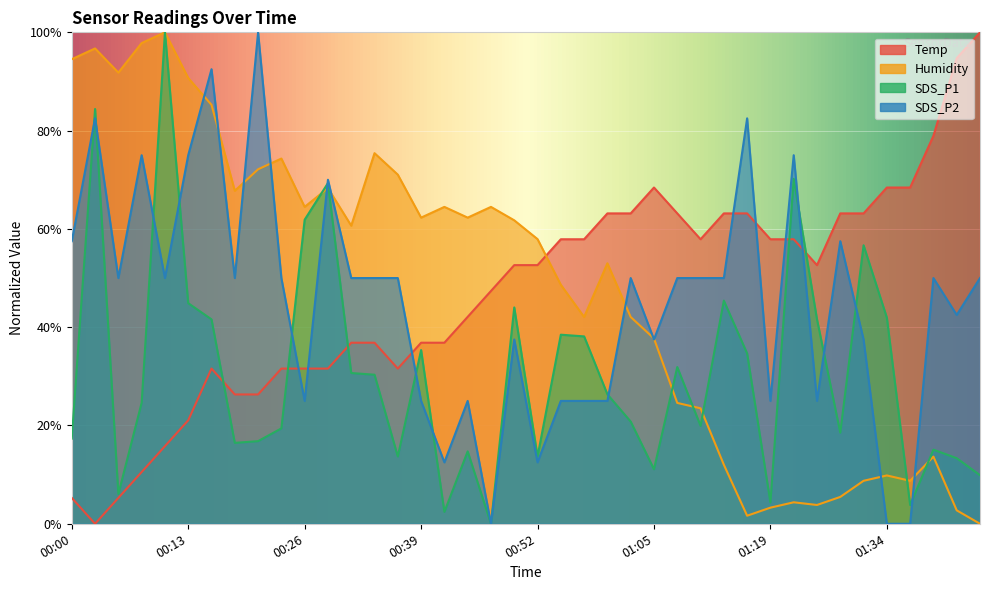

Does the chart display data point markers on the line(s)?

No